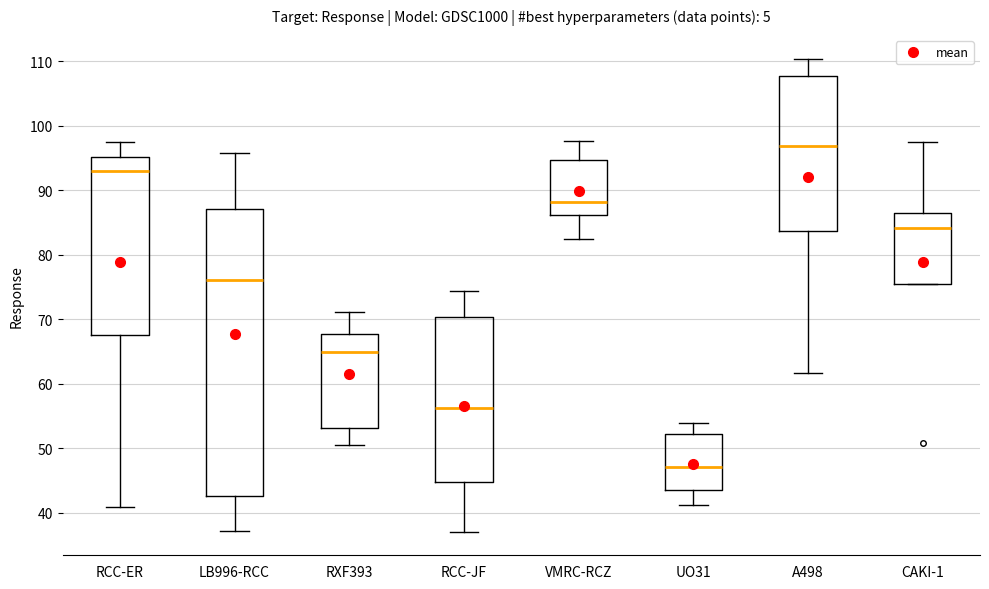

Which box's median line is the highest?

A498